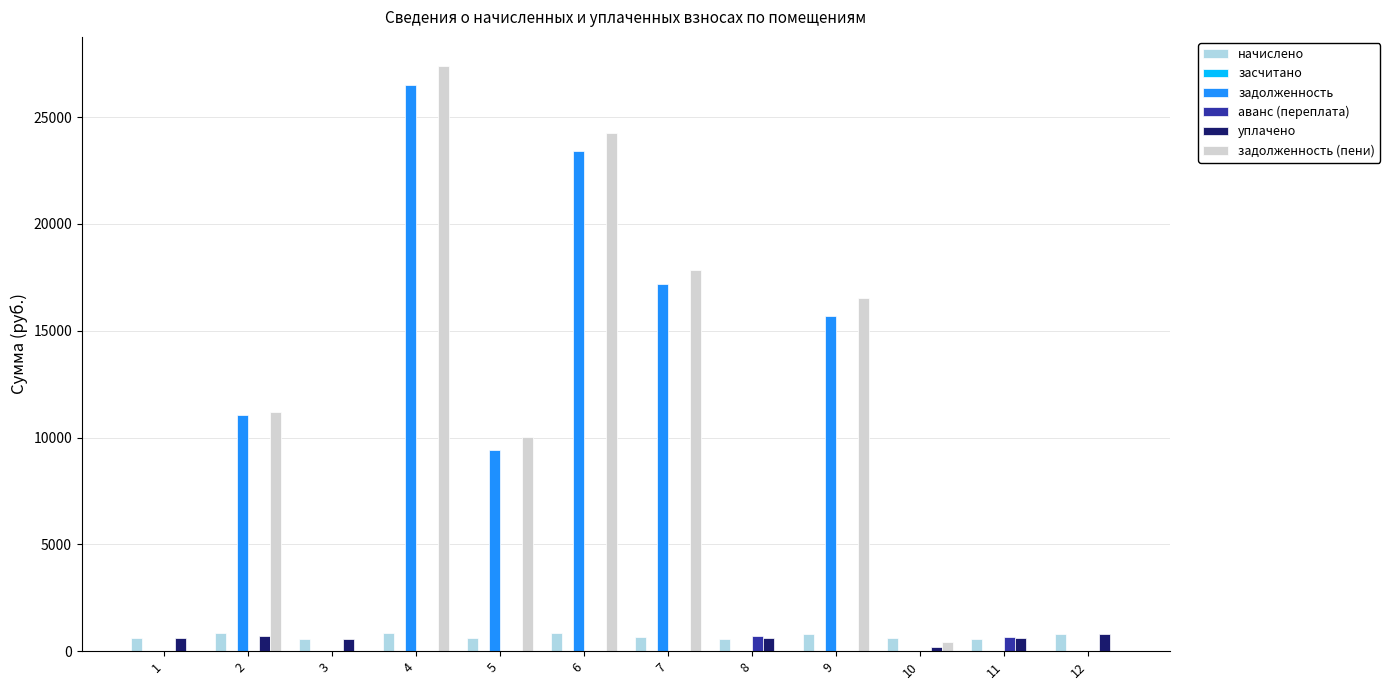

Where does the задолженность (пени) series first go above 10043?

2